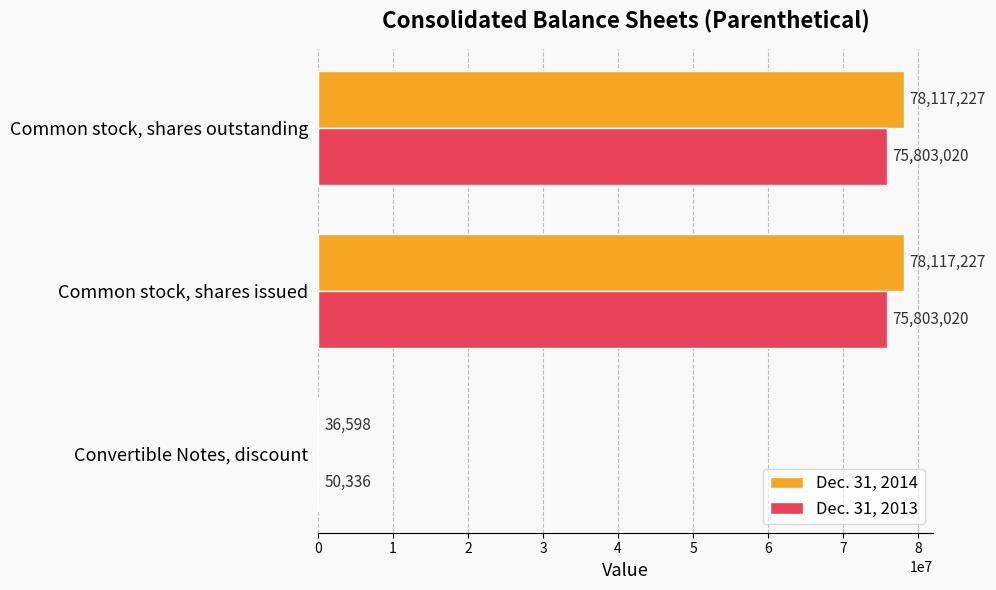

What is the sum of all Dec. 31, 2013 values?

151656376